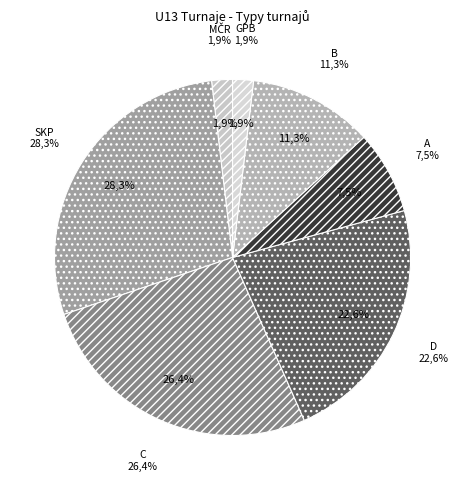

To the nearest percent, what portion does D represent?

23%